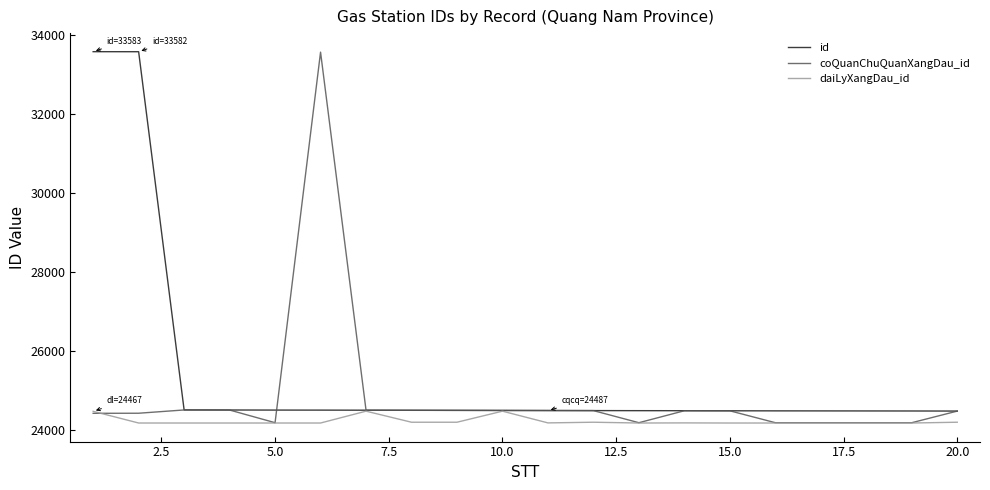

What is the minimum value for id?

24474